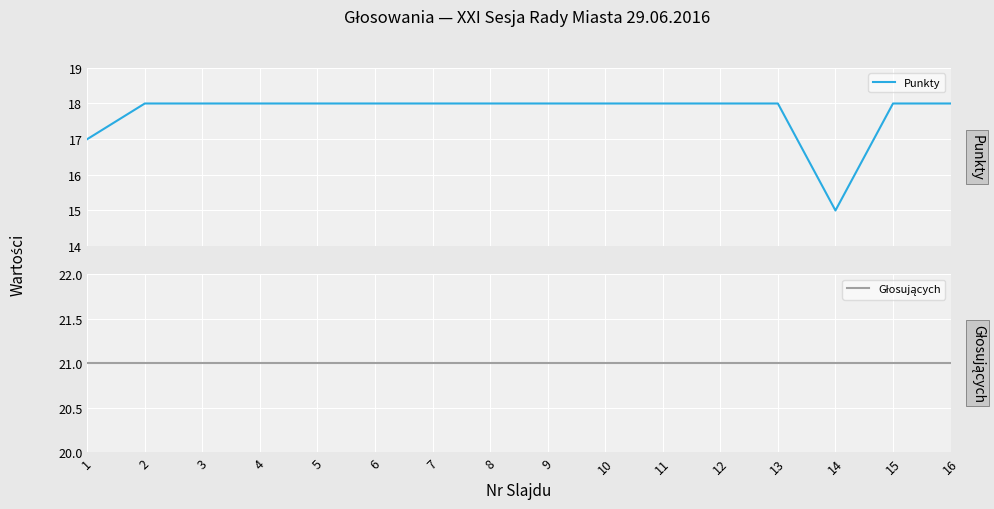

What is the sum of all Głosujących values?

336